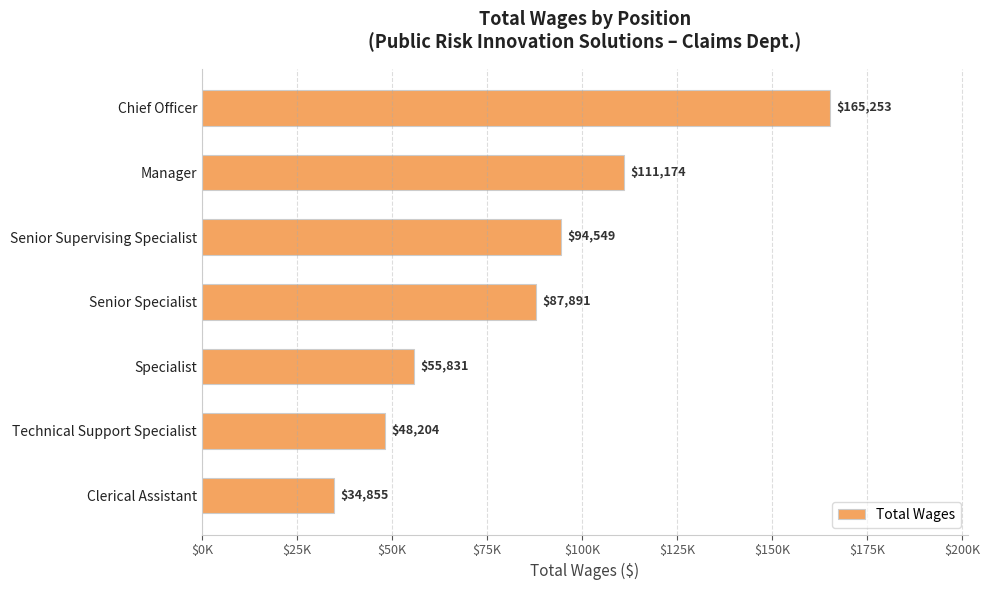

List the labels in order of value, largest first.

Chief Officer, Manager, Senior Supervising Specialist, Senior Specialist, Specialist, Technical Support Specialist, Clerical Assistant